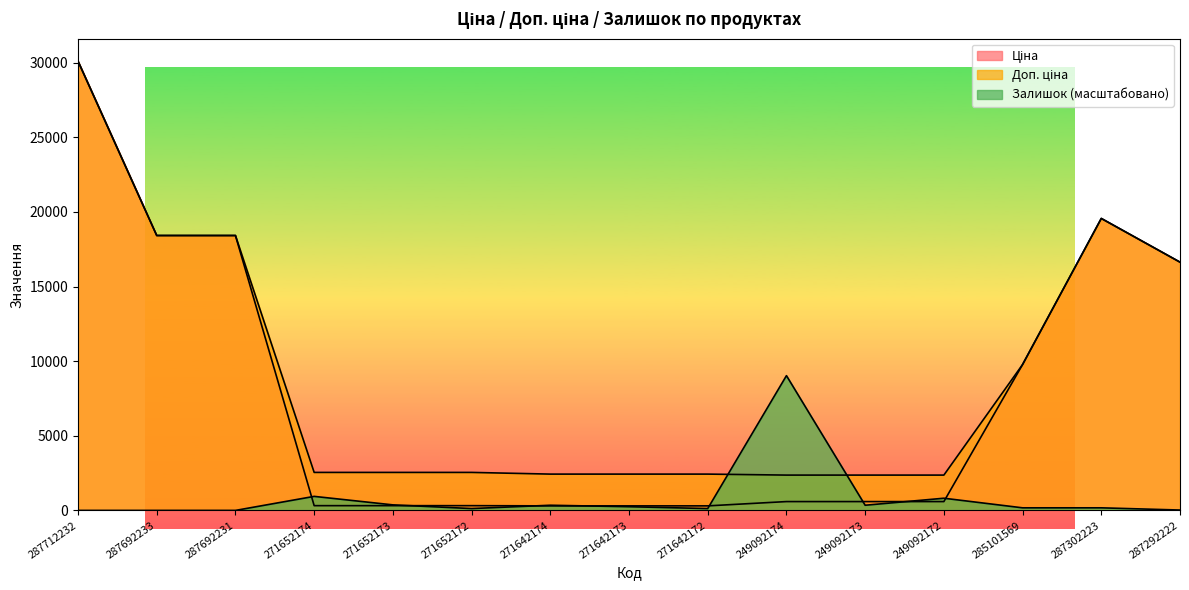

At which category does Залишок reach its first local peak?

271652174